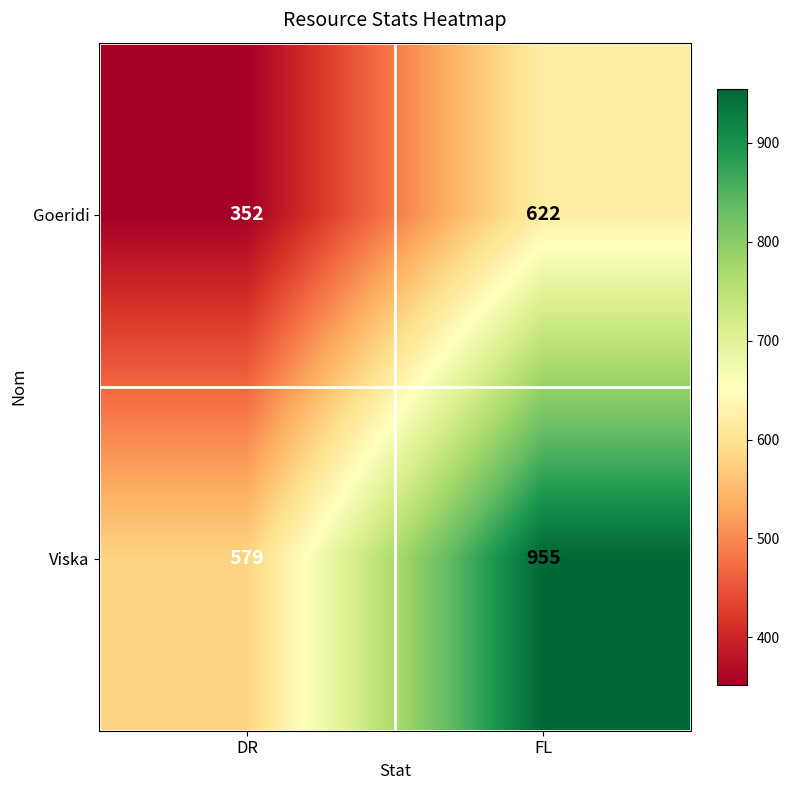

How many categories are shown in the chart?

2